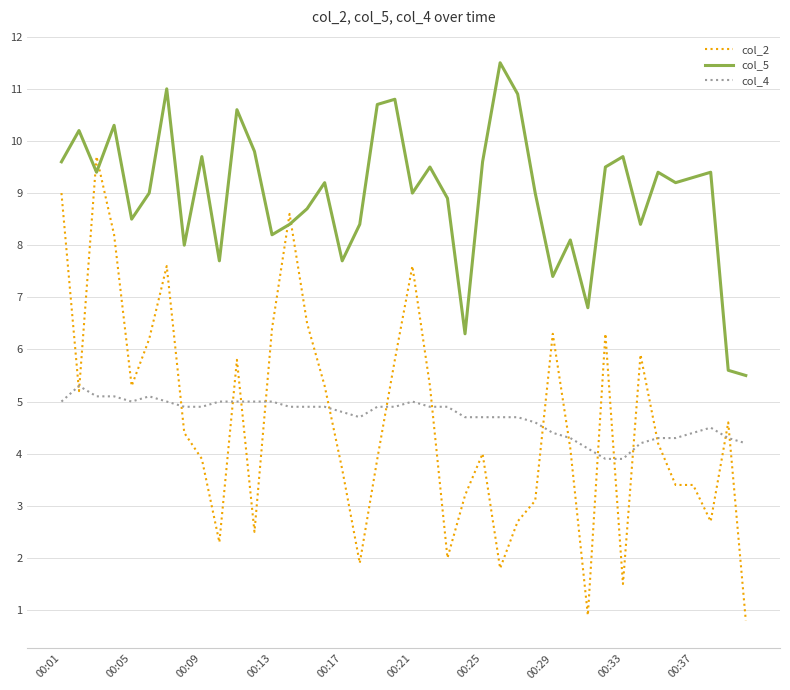

What is the greatest value displayed?

11.5